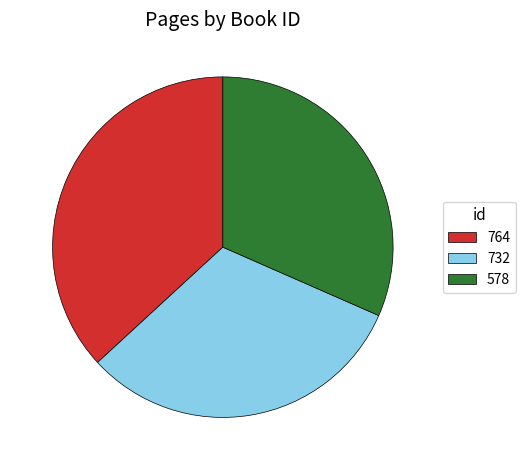

Does 578 account for over 50% of the chart?

No